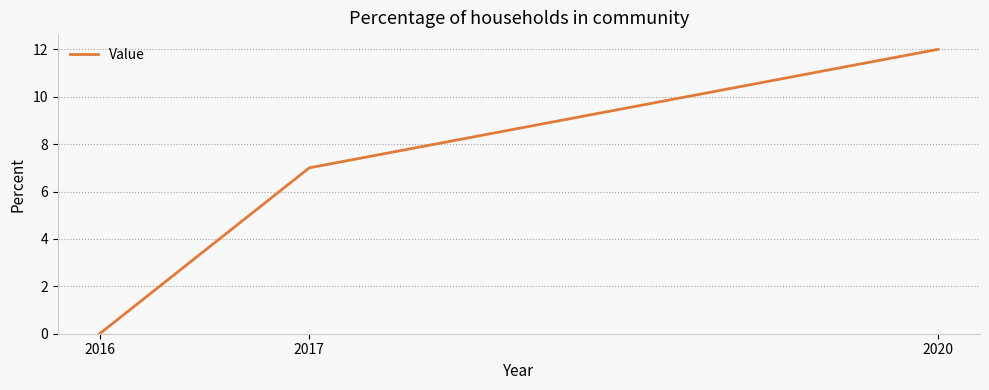

Rank the categories by value from lowest to highest.

2016, 2017, 2020